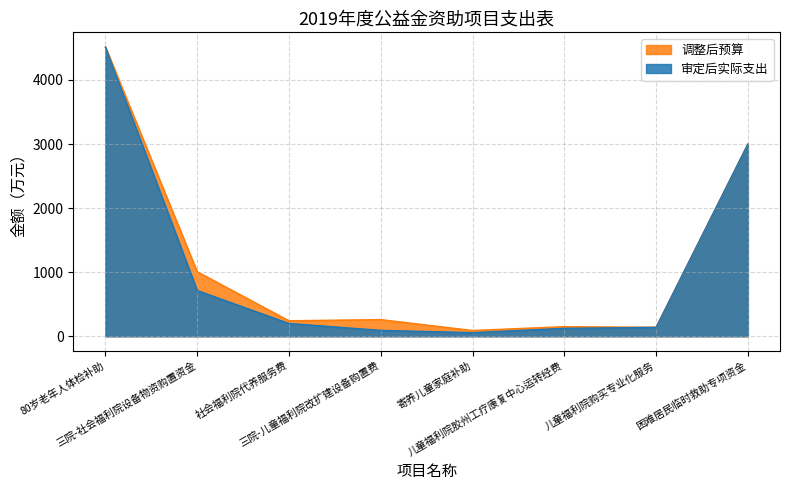

Reading right to left, transcribe all the data shown in this chart.

调整后预算: 3000.0	140.0	150.0	90.0	260.0	242.0	1007.0	4518.0
审定后实际支出: 3000.0	139.6	123.7	56.3	92.1	199.3	714.0	4514.1